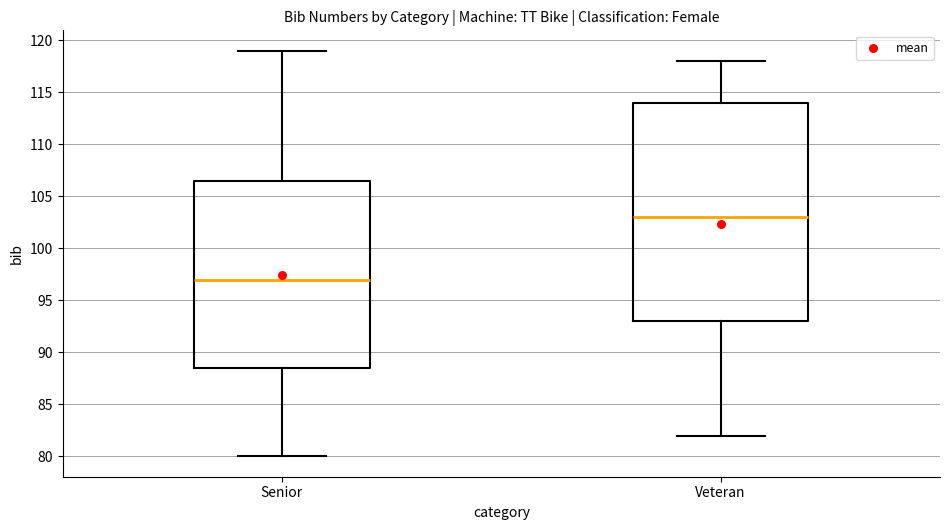

Which box's median line is the highest?

Veteran